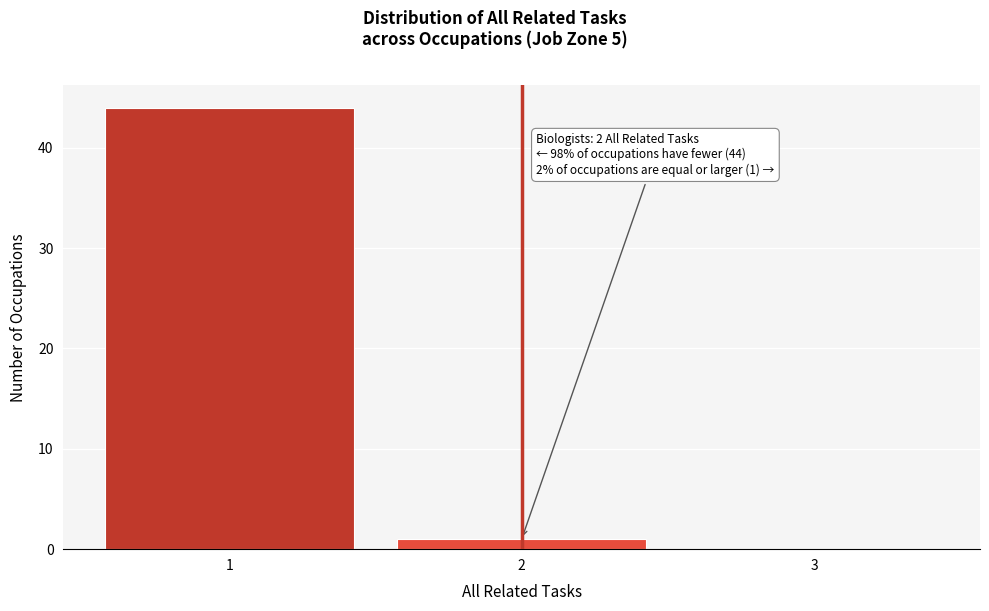

Over which range of the x-axis is the bar tallest?

0.5 to 1.5